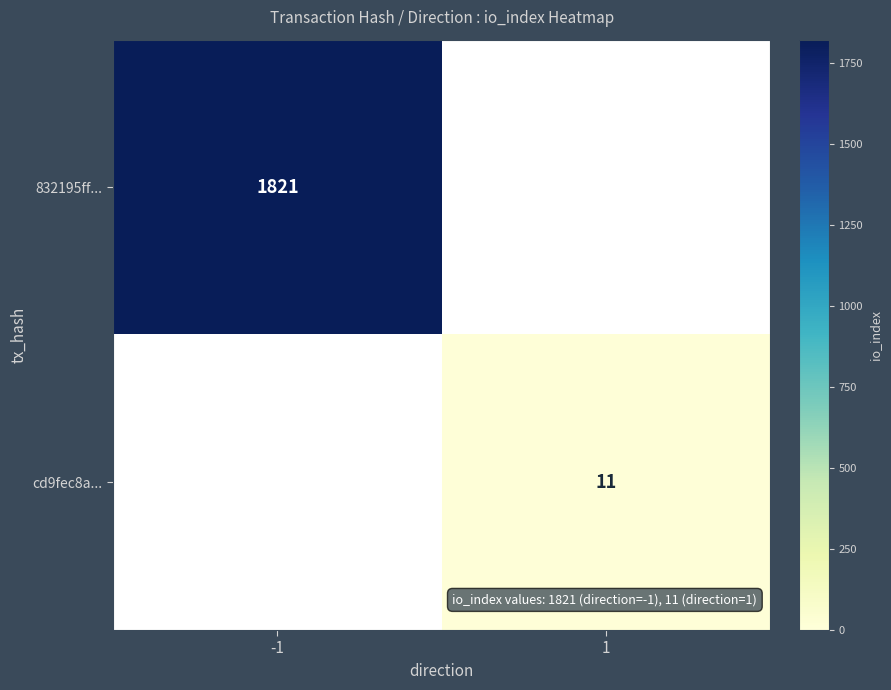

True or false: cd9fec8a... has a value of 11 at 1.

True